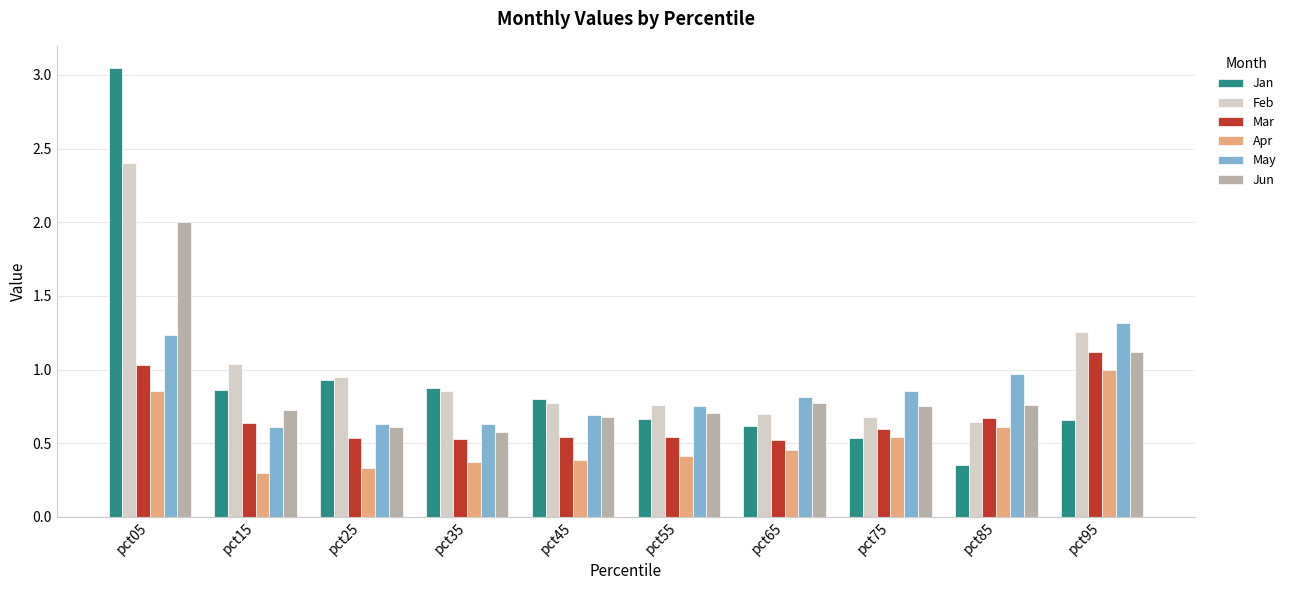

The Jan series shows 1.6 at pct35. True or false?

False